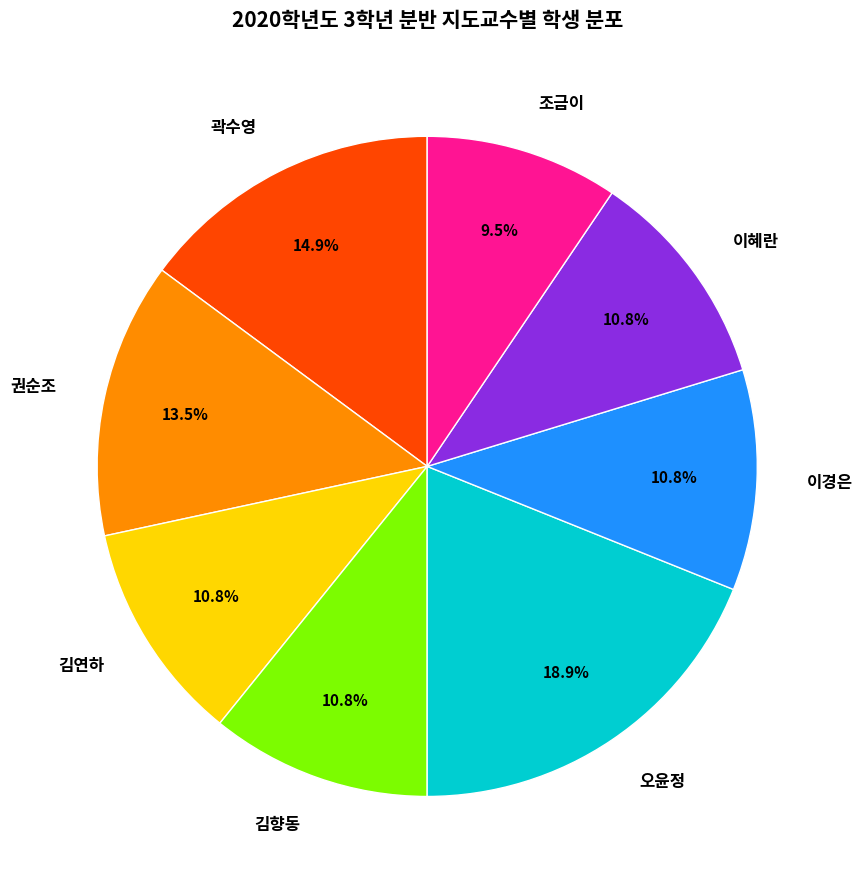

Which has a higher value, 조금이 or 오윤정?

오윤정